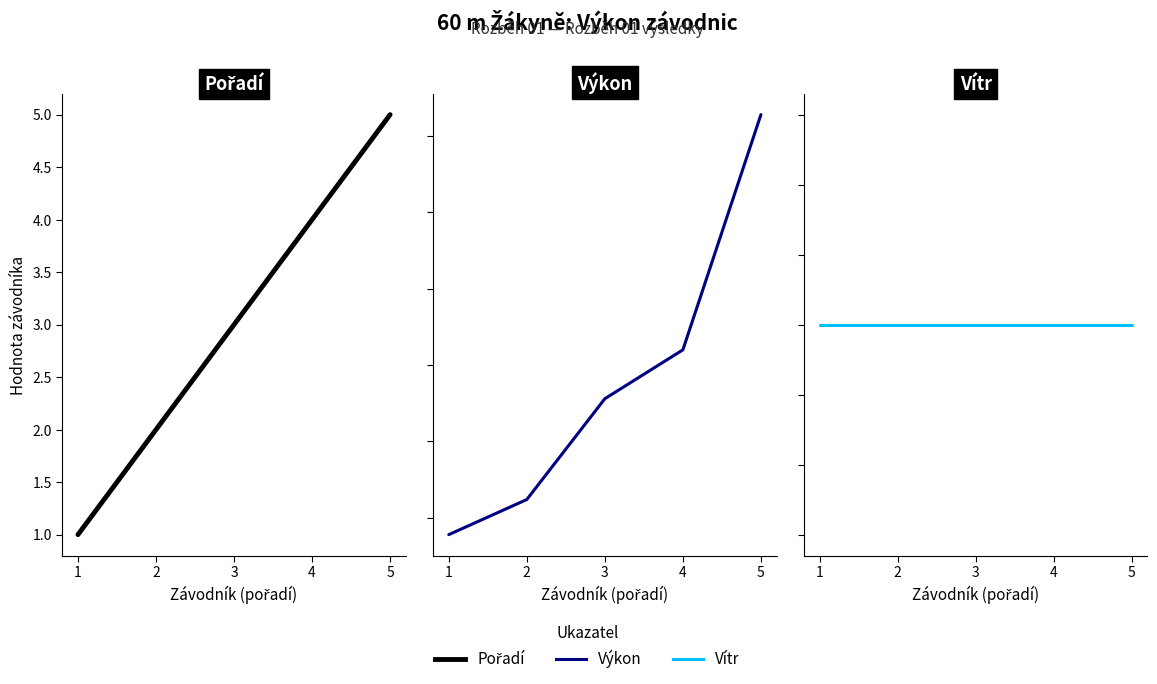

What is the highest value of the Pořadí series?

5.0